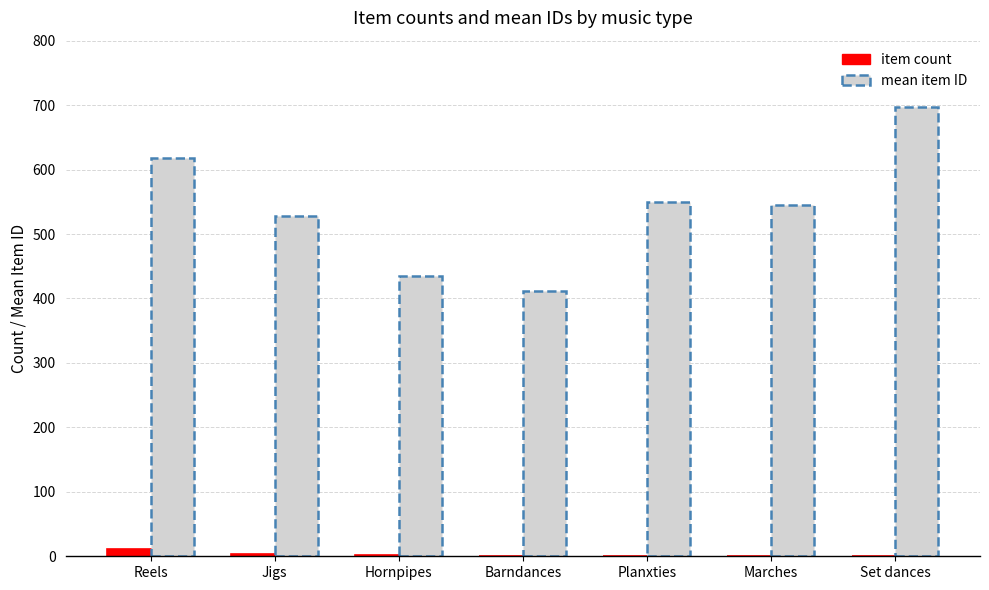

Which series has the largest total across all categories?

mean item ID